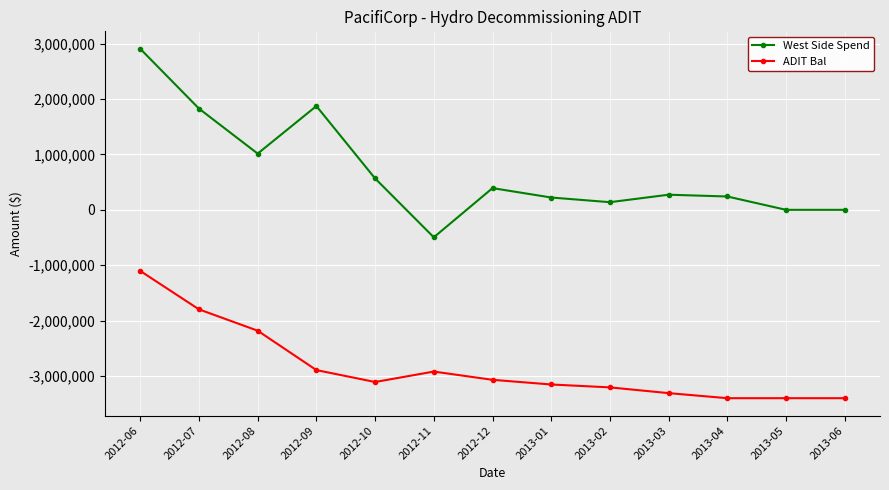

True or false: West Side Spend and ADIT Bal intersect in this chart.

False